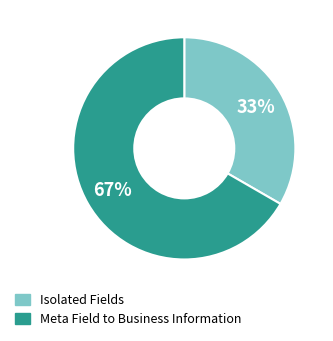

What is the ratio of the value at Meta Field to Business Information to the value at Isolated Fields?

2.0